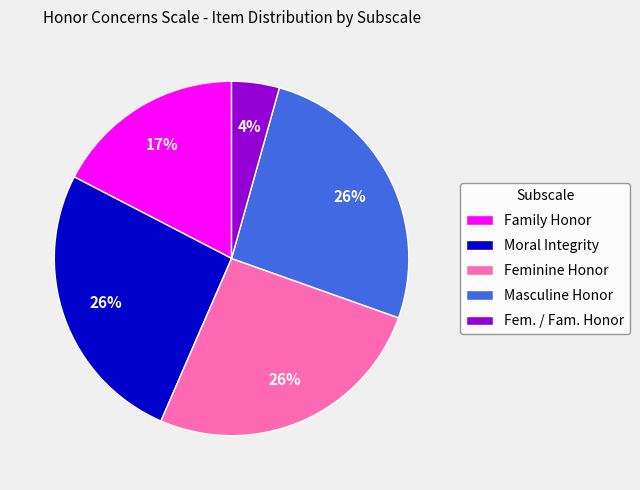

To the nearest percent, what is the difference between the Fem. / Fam. Honor and Moral Integrity slice percentages?

22%